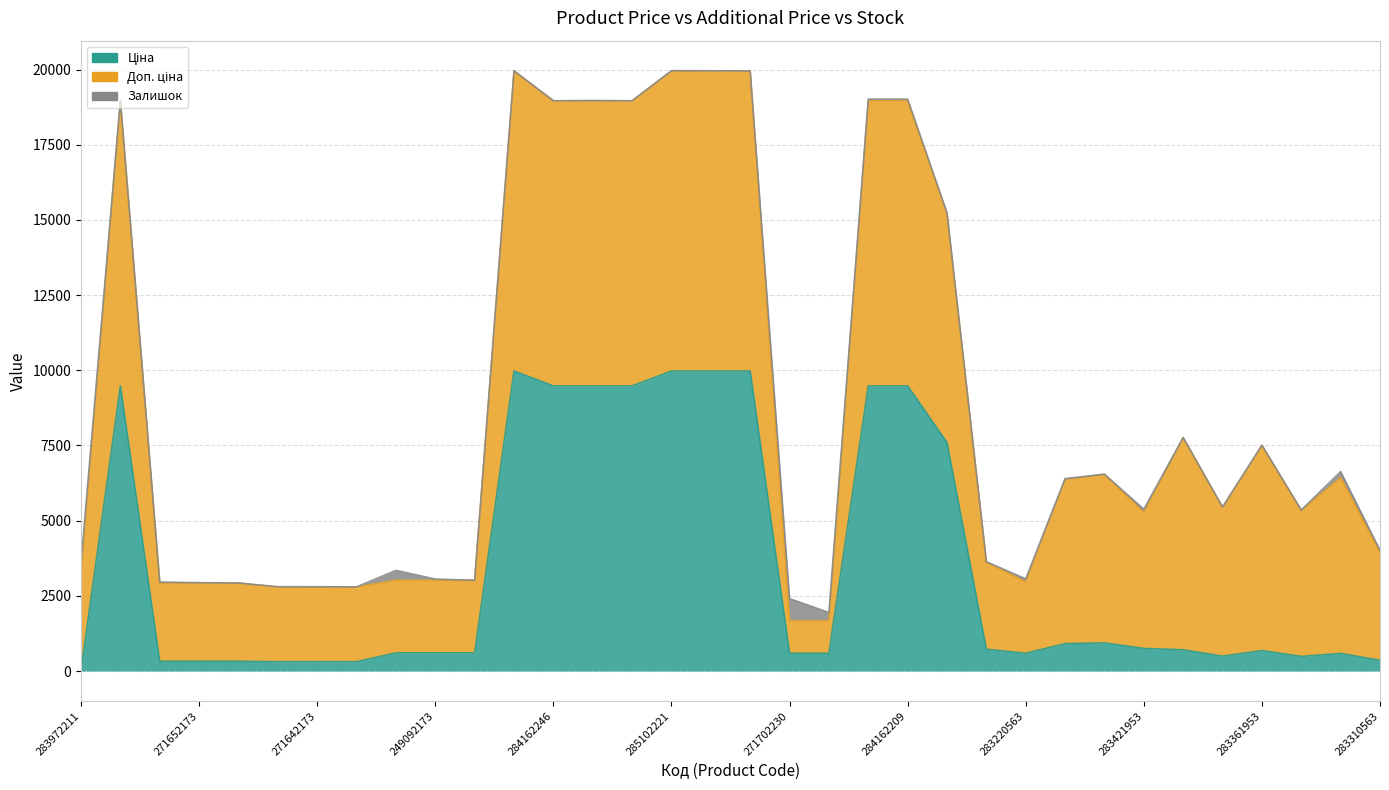

In Доп. ціна, how many points are lower than both neighbors (excluding endpoints)?

4